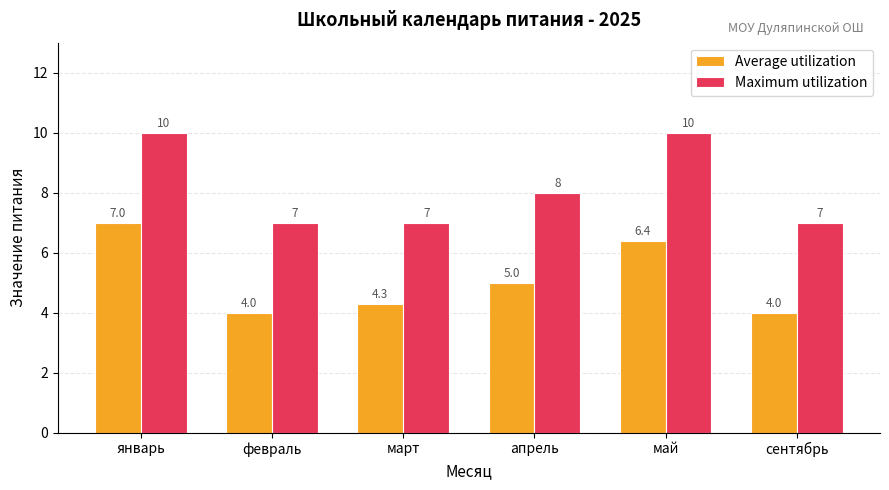

At which category is the sum across all series the highest?

январь